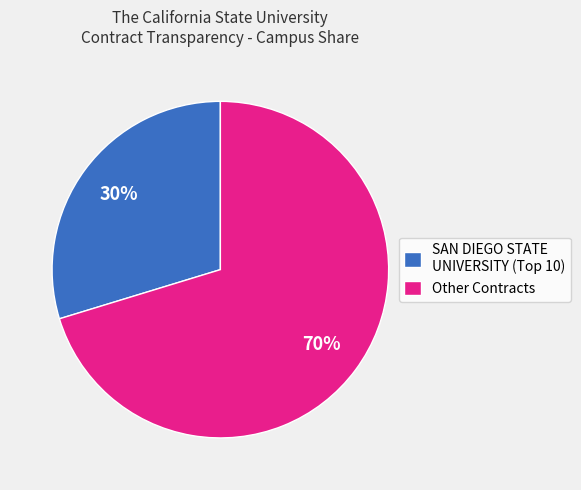

To the nearest percent, what is the average slice percentage?

50%